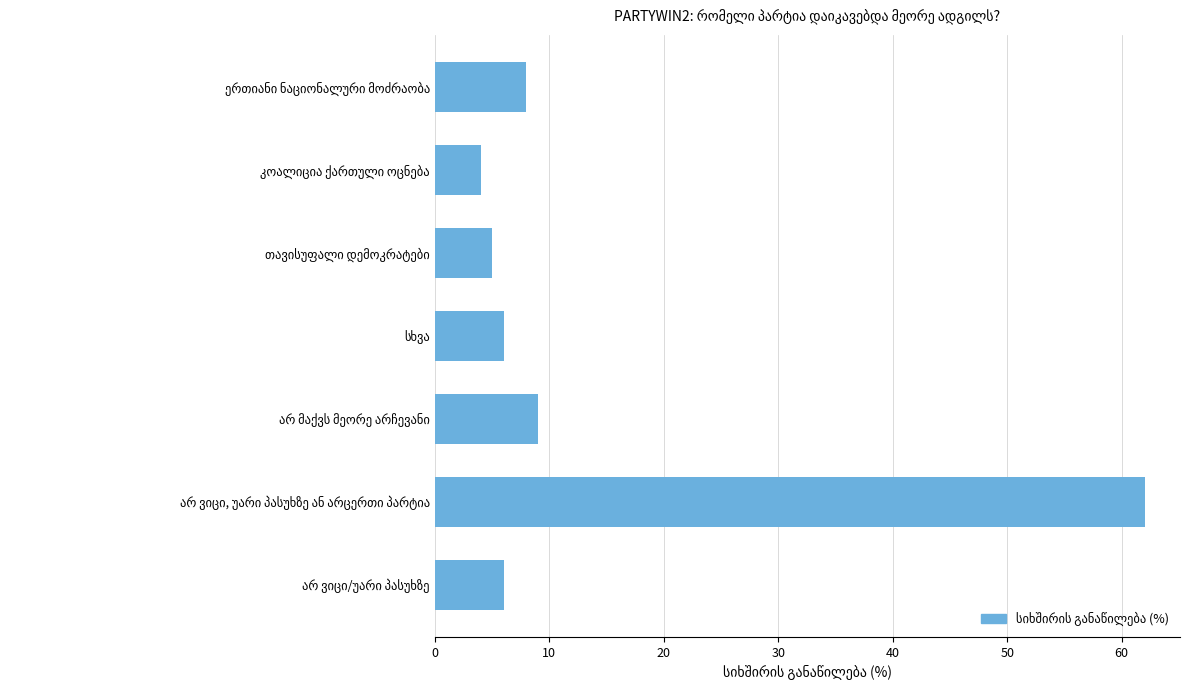

How many distinct data groups are displayed?

1